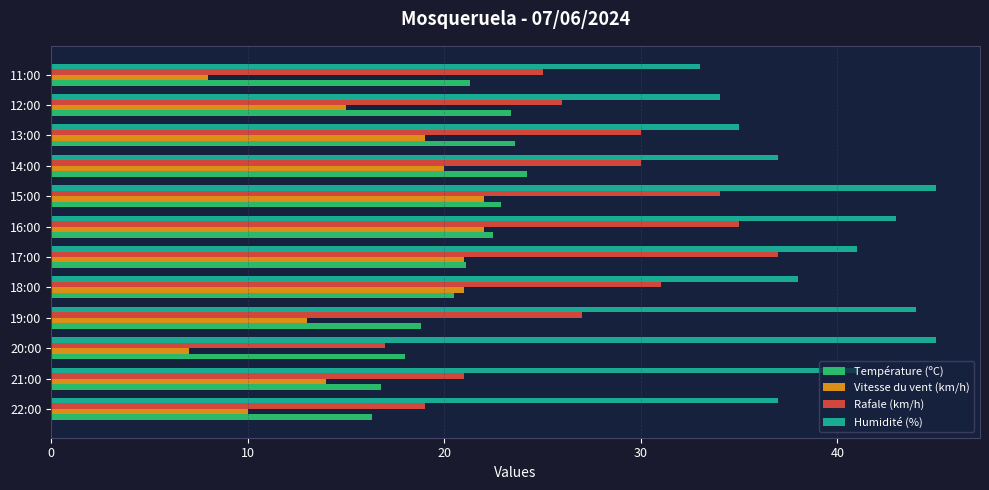

Rank the series by their average value, from highest to lowest.

Humidité (%), Rafale (km/h), Température (ºC), Vitesse du vent (km/h)